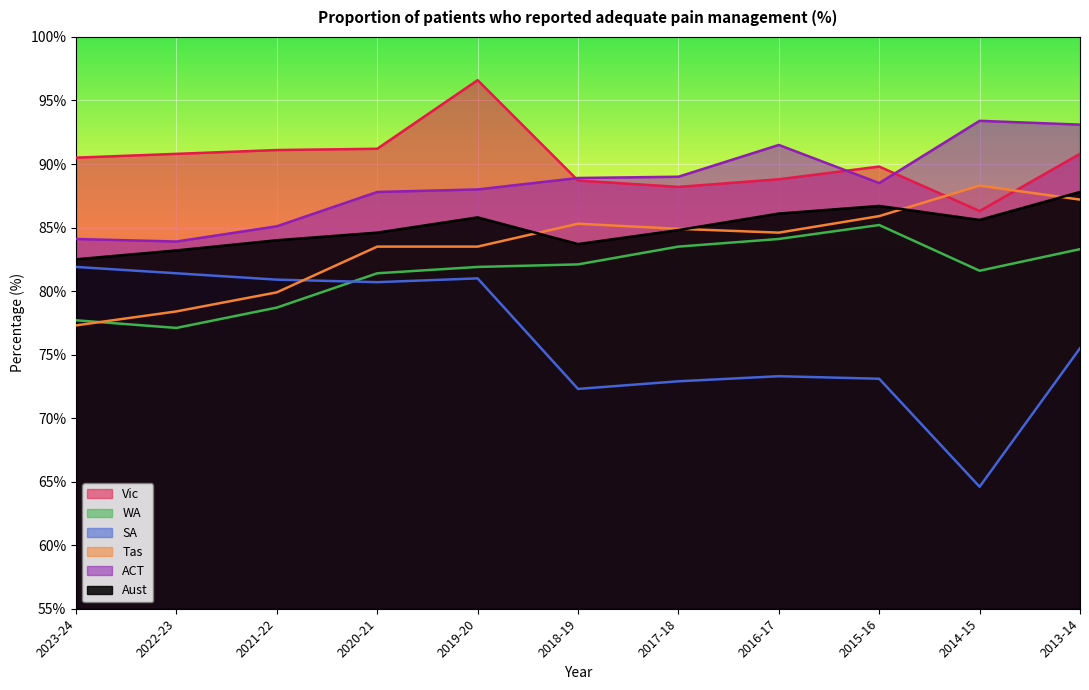

What is the total value across all series at 2013-14?

517.7